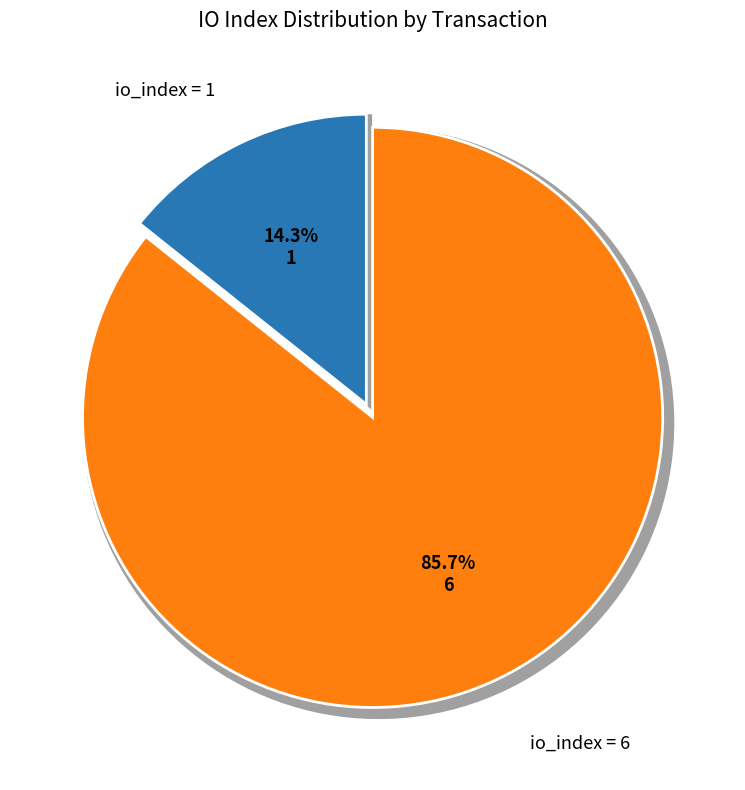

Which category accounts for the majority?

tx index 6